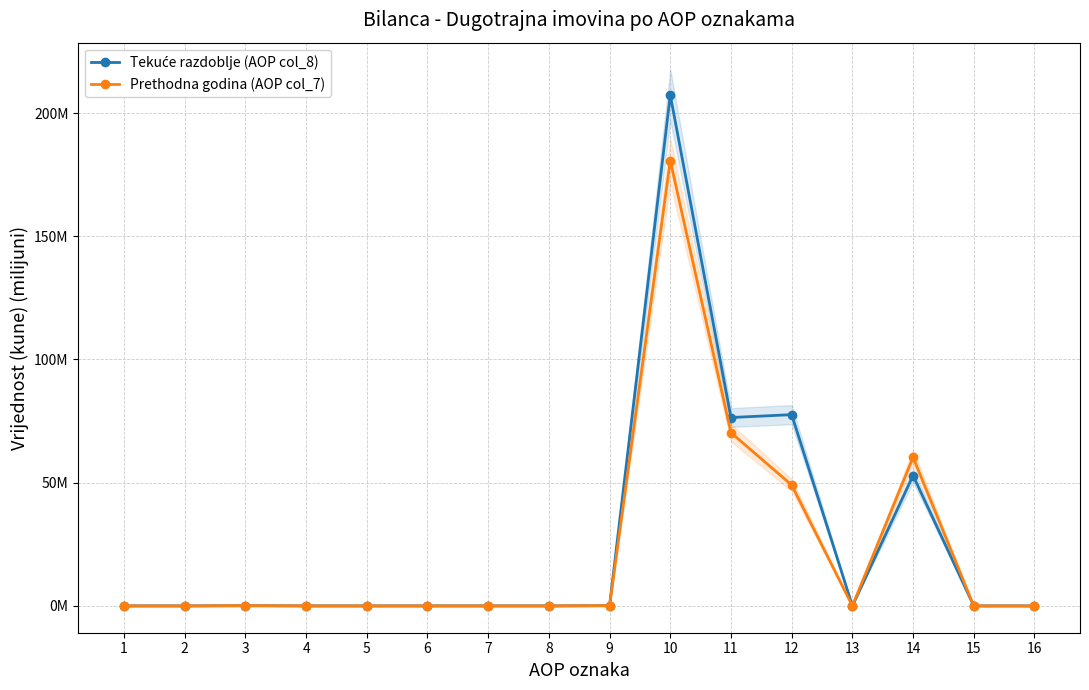

What is the greatest value displayed?

207.3